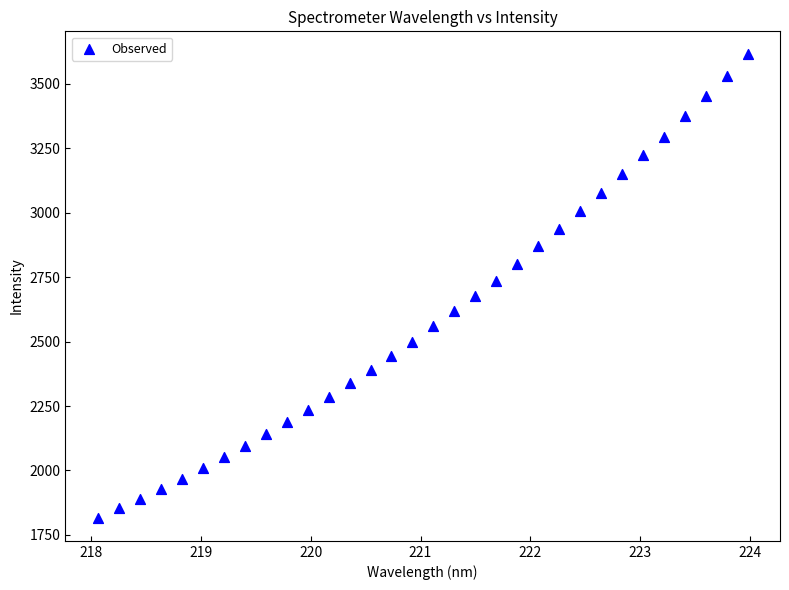

What is the range of X values (max minus min)?

5.9